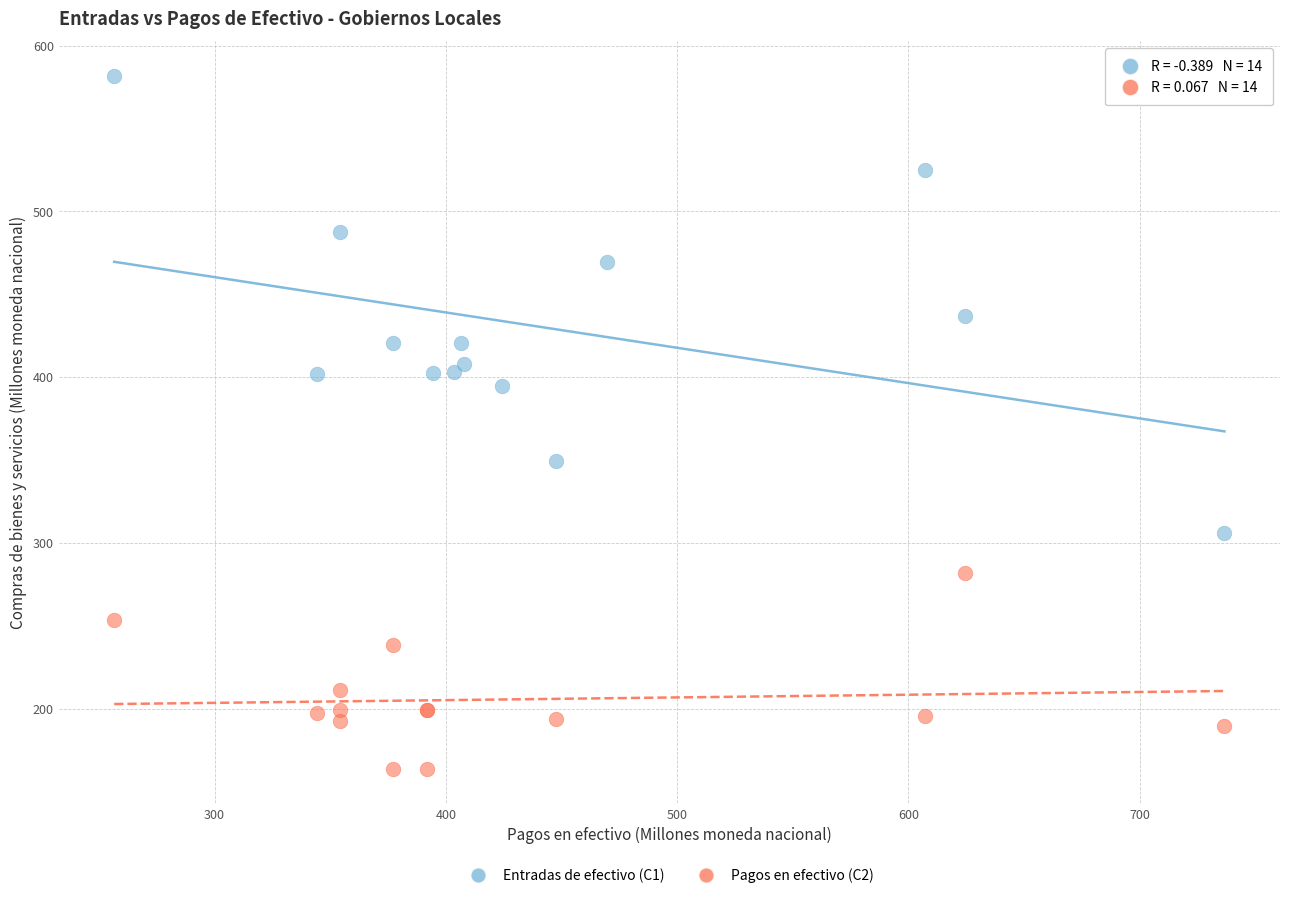

Which series has the largest Y range (max minus min)?

Entradas de efectivo (C1)